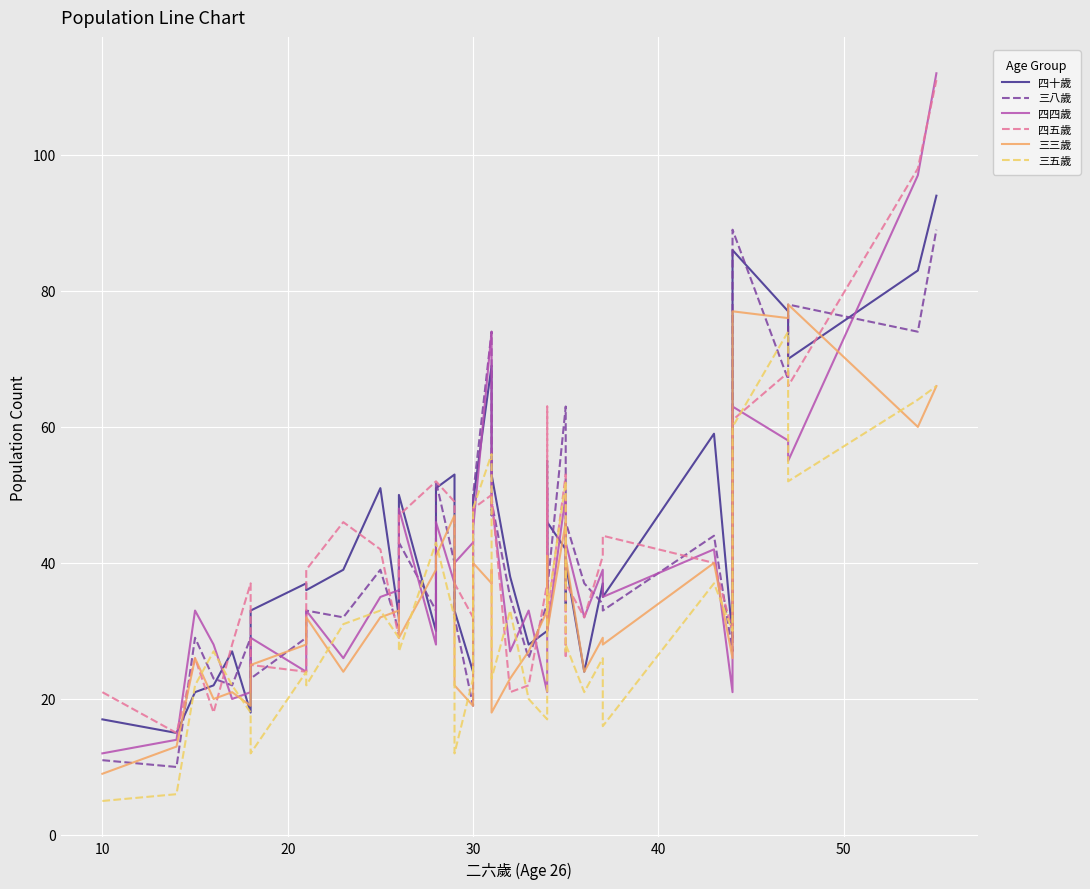

The value of 三八歲 at 20 is 39. True or false?

False